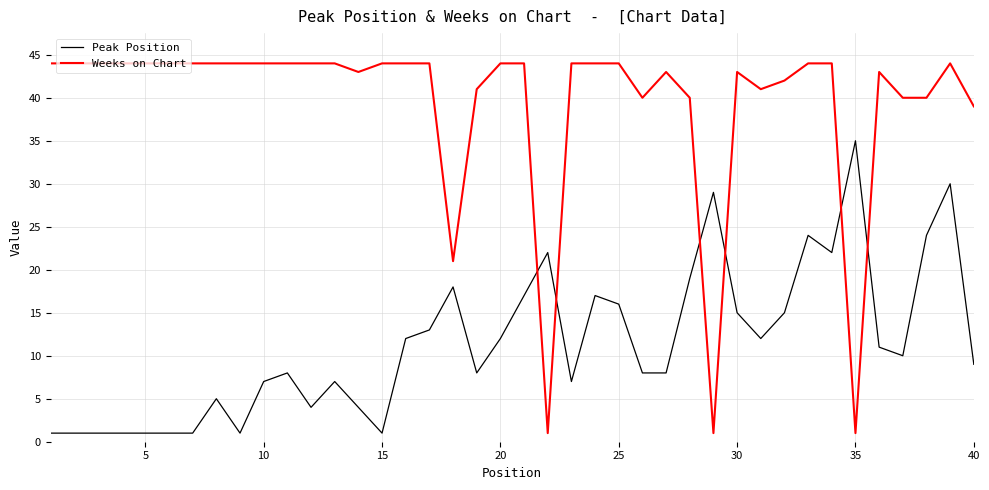

What is the difference between the maximum and minimum values in the Peak Position series?

34